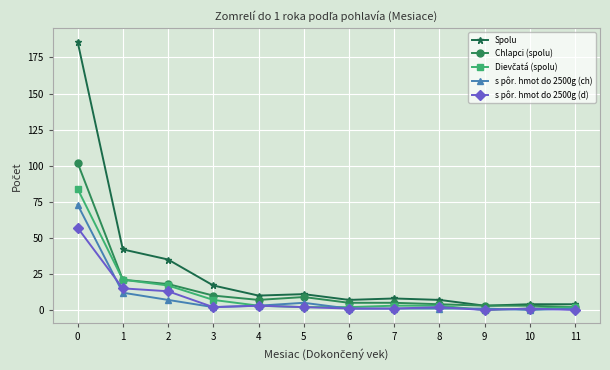

True or false: s pôr. hmot do 2500g (d) has a value of 2 at 8.

True